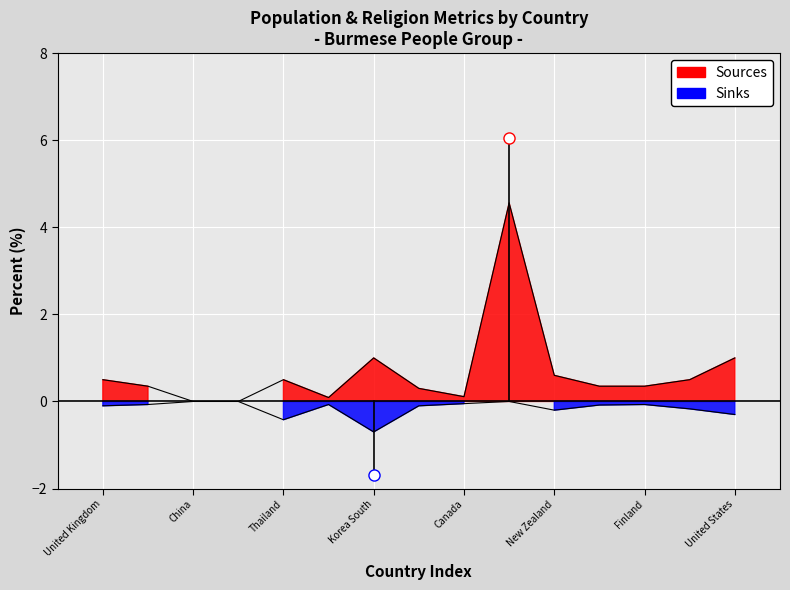

Which category has the lowest value in the PercentEvangelical series?

Korea South